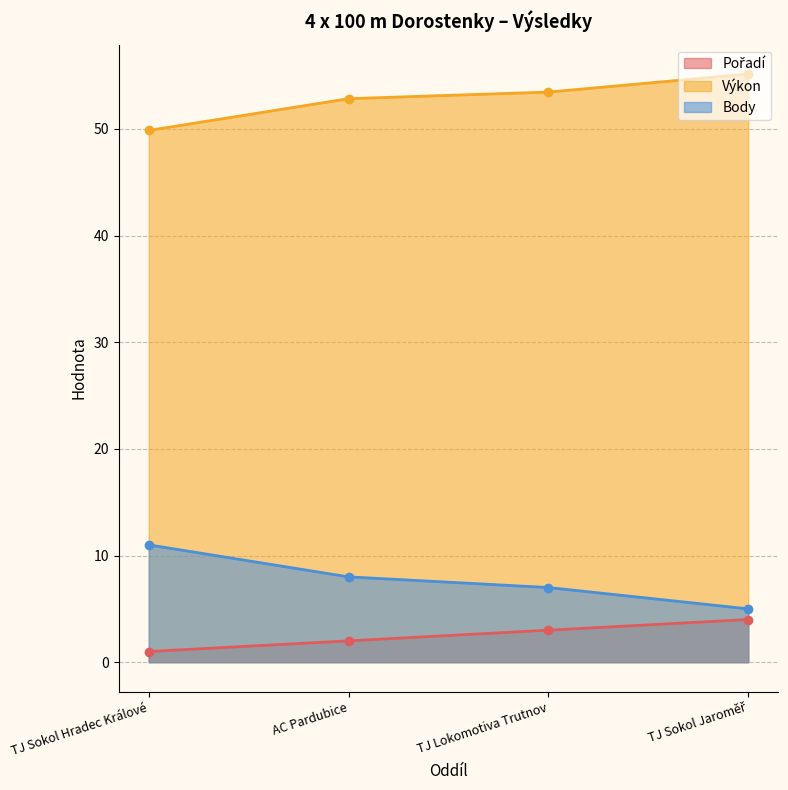

True or false: Pořadí and Body intersect in this chart.

False